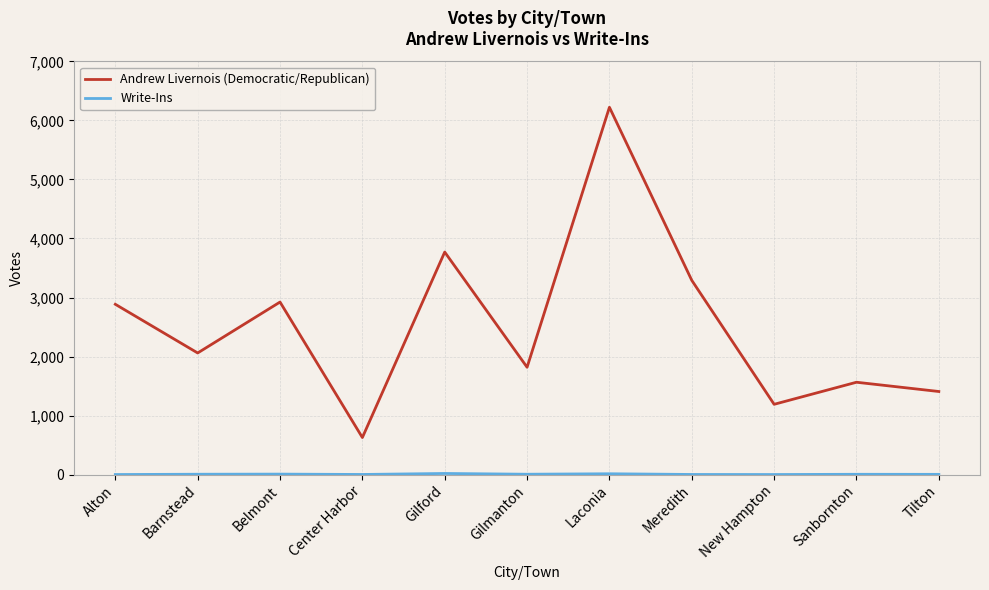

What is the average value of the Andrew Livernois (Democratic/Republican) series?

2524